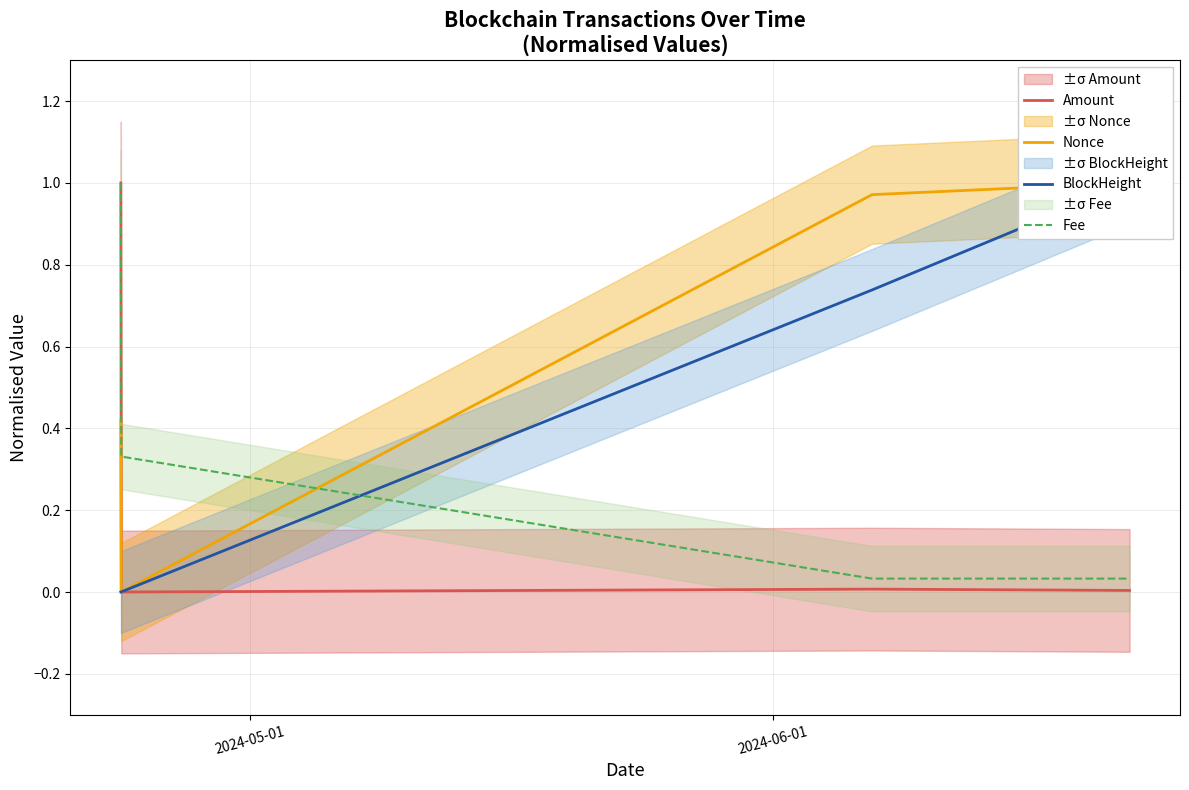

Does the chart display data point markers on the line(s)?

No